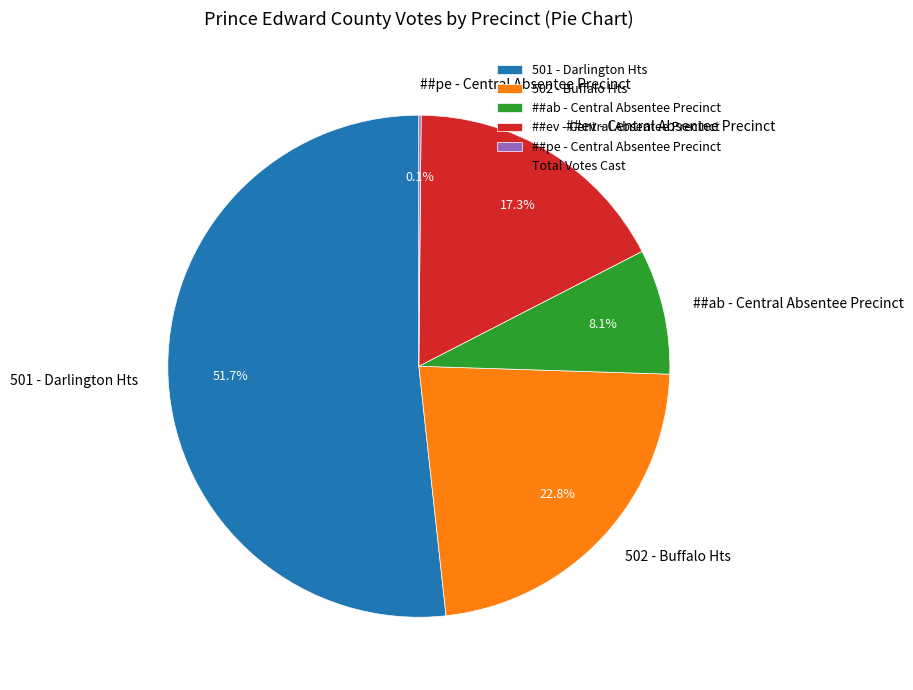

How much of the chart is everything except 501 - Darlington Hts?

48.3%